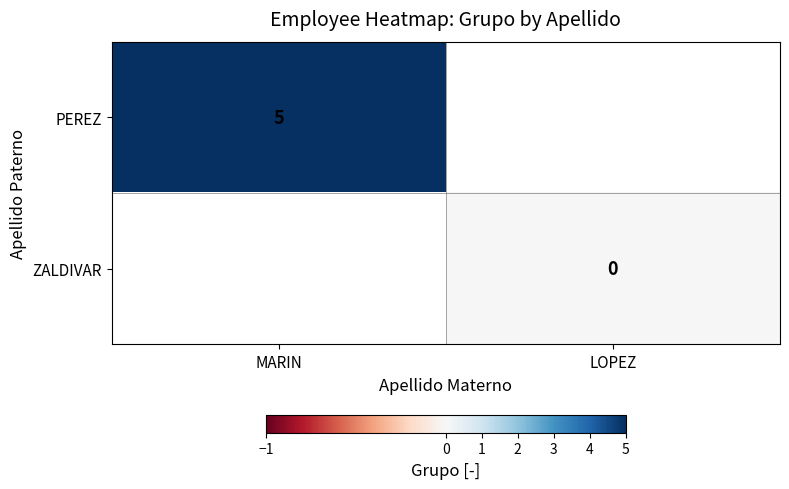

Which label corresponds to the largest value in the chart?

MARIN